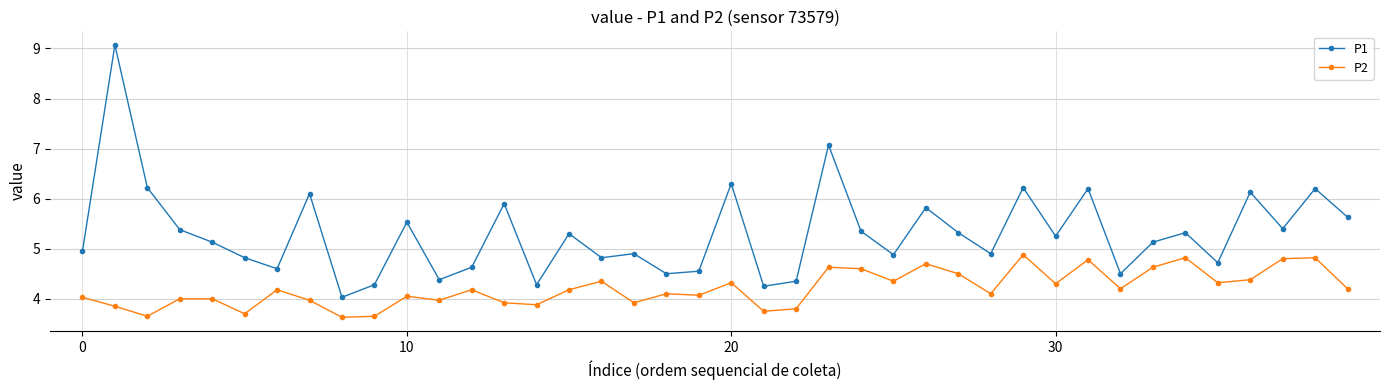

True or false: P1 has more than 2 interior local peaks.

True